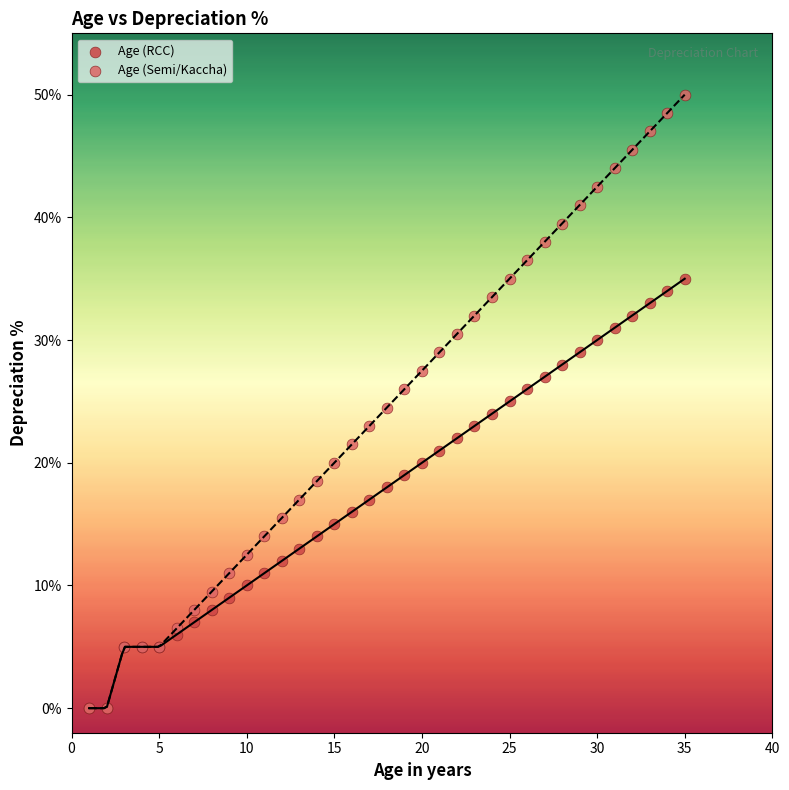

What are all the series names shown in the legend?

Age (RCC), Age (Semi/Kaccha)